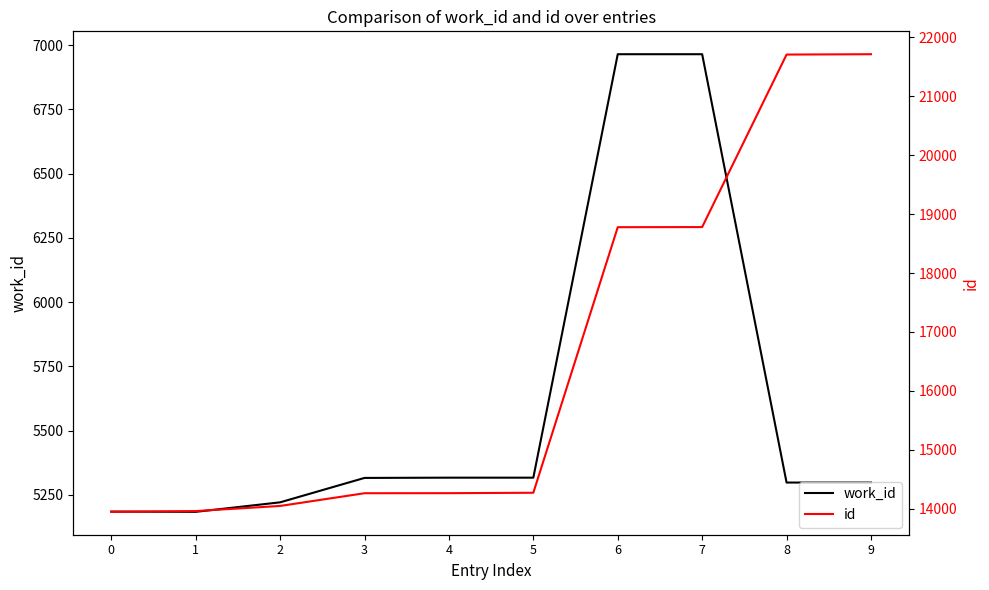

List the labels in order of work_id value, smallest first.

1, 0, 2, 8, 9, 3, 4, 5, 6, 7